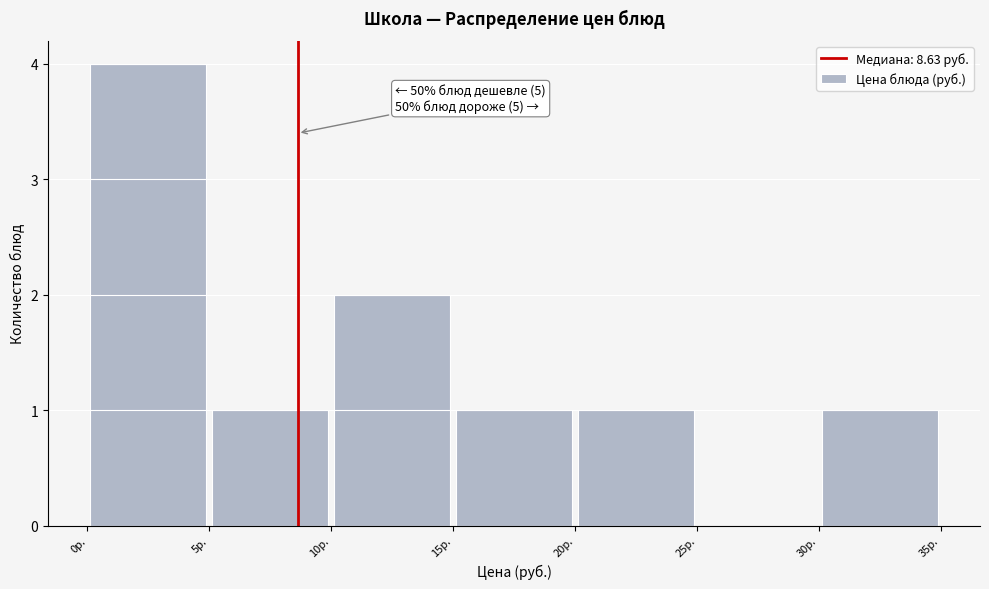

Which range on the x-axis has the tallest bar?

0 to 5